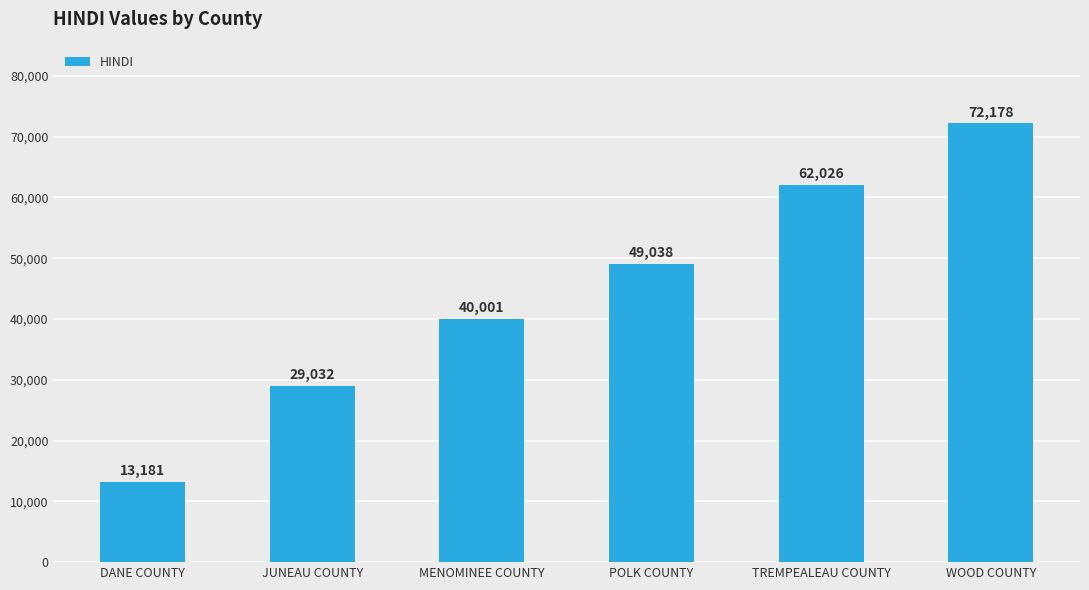

Where is the data nearest to the value 42679?

MENOMINEE COUNTY